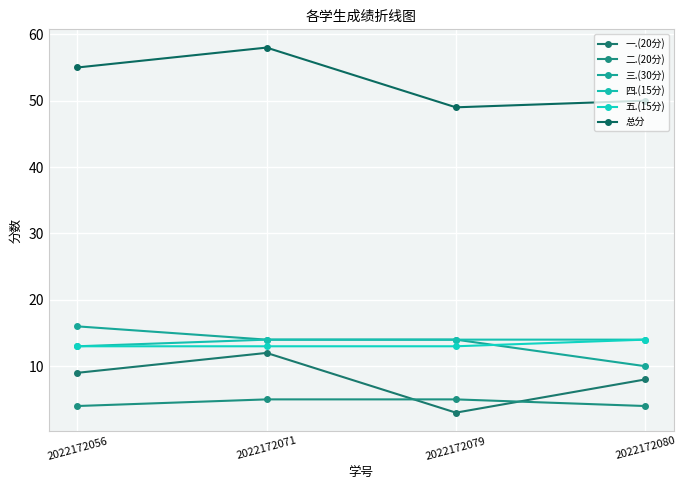

At how many categories does at least one series exceed 38?

4